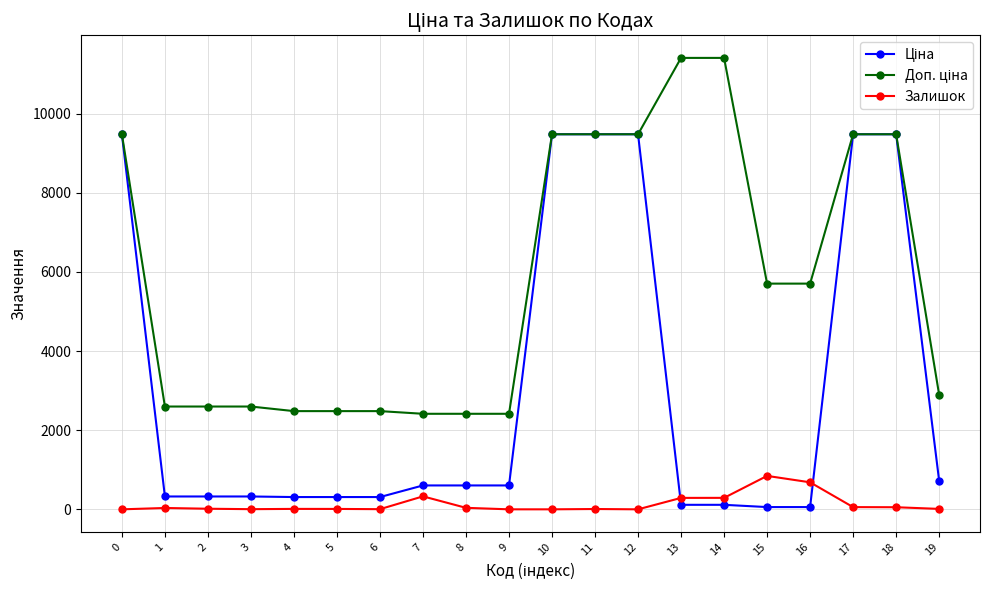

True or false: Залишок has more than 0 points higher than both neighbors.

True